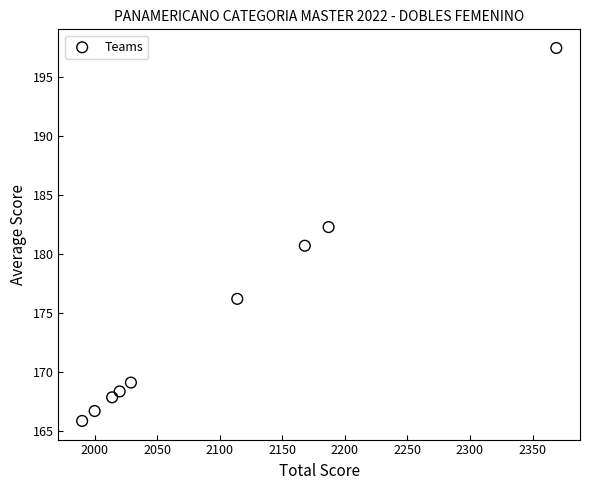

What is the average Y value?

174.9